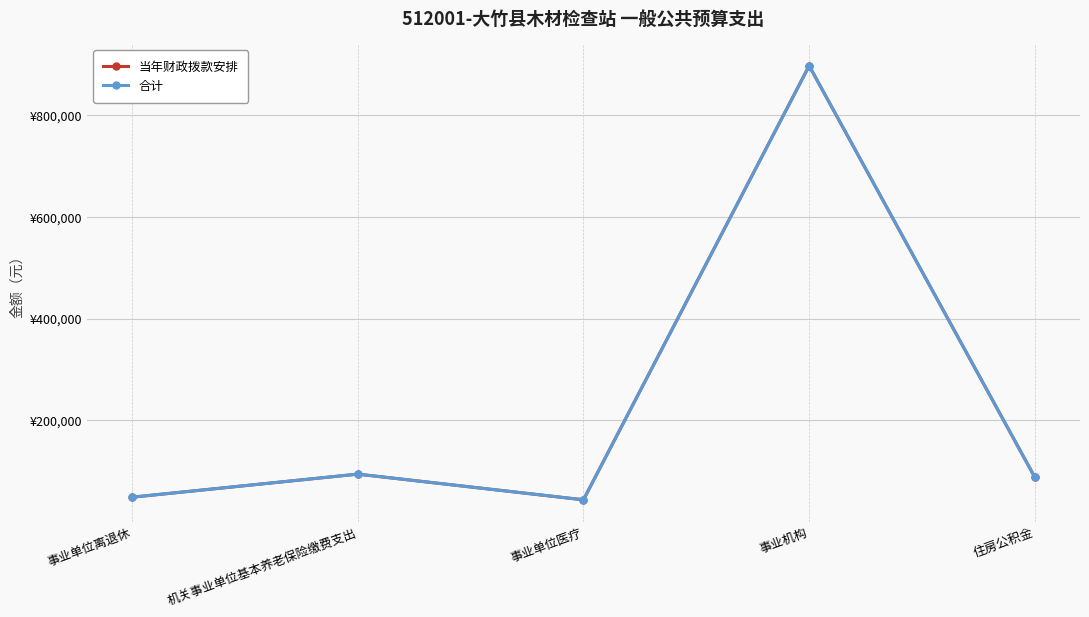

What is the greatest value displayed?

897757